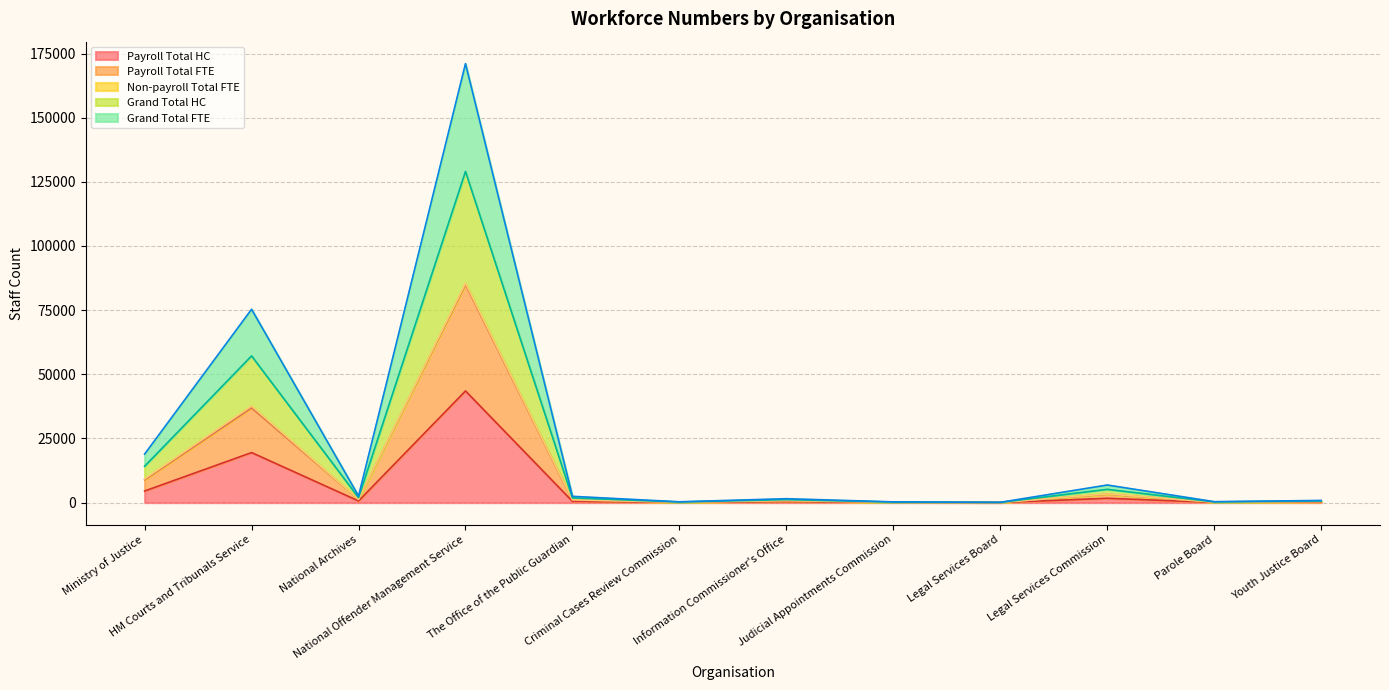

What is the total value across all series at National Offender Management Service?

428591.4